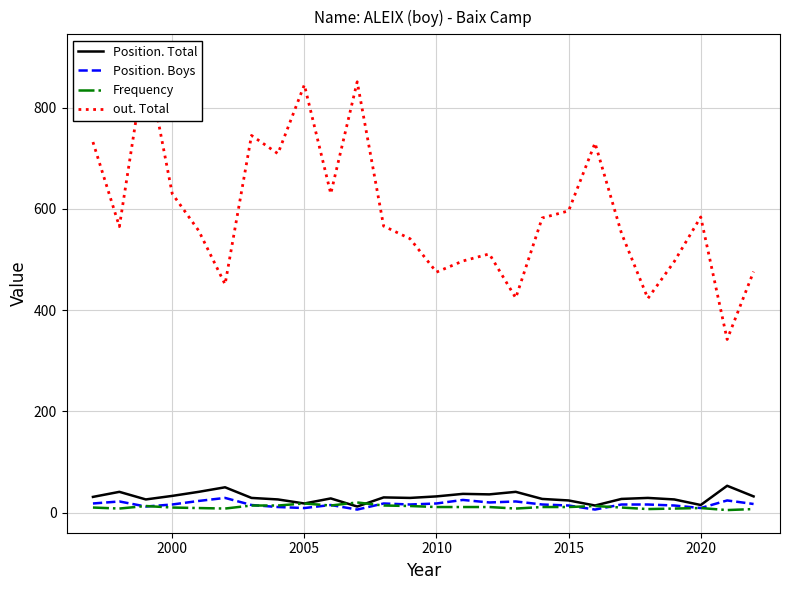

True or false: Position. Total and out. Total cross at least once.

False